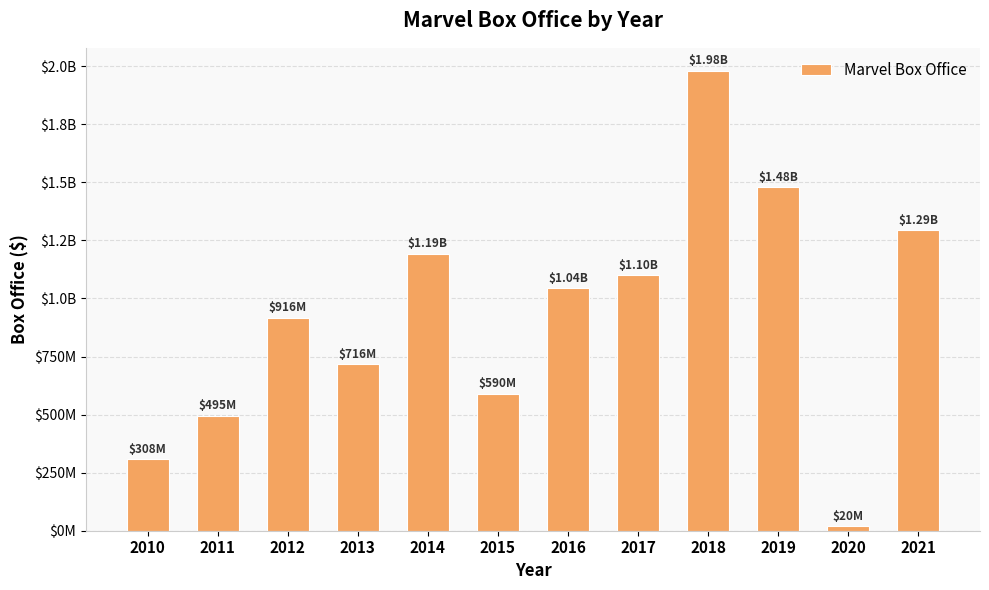

The value at 2018 is 1980361921.5. True or false?

True